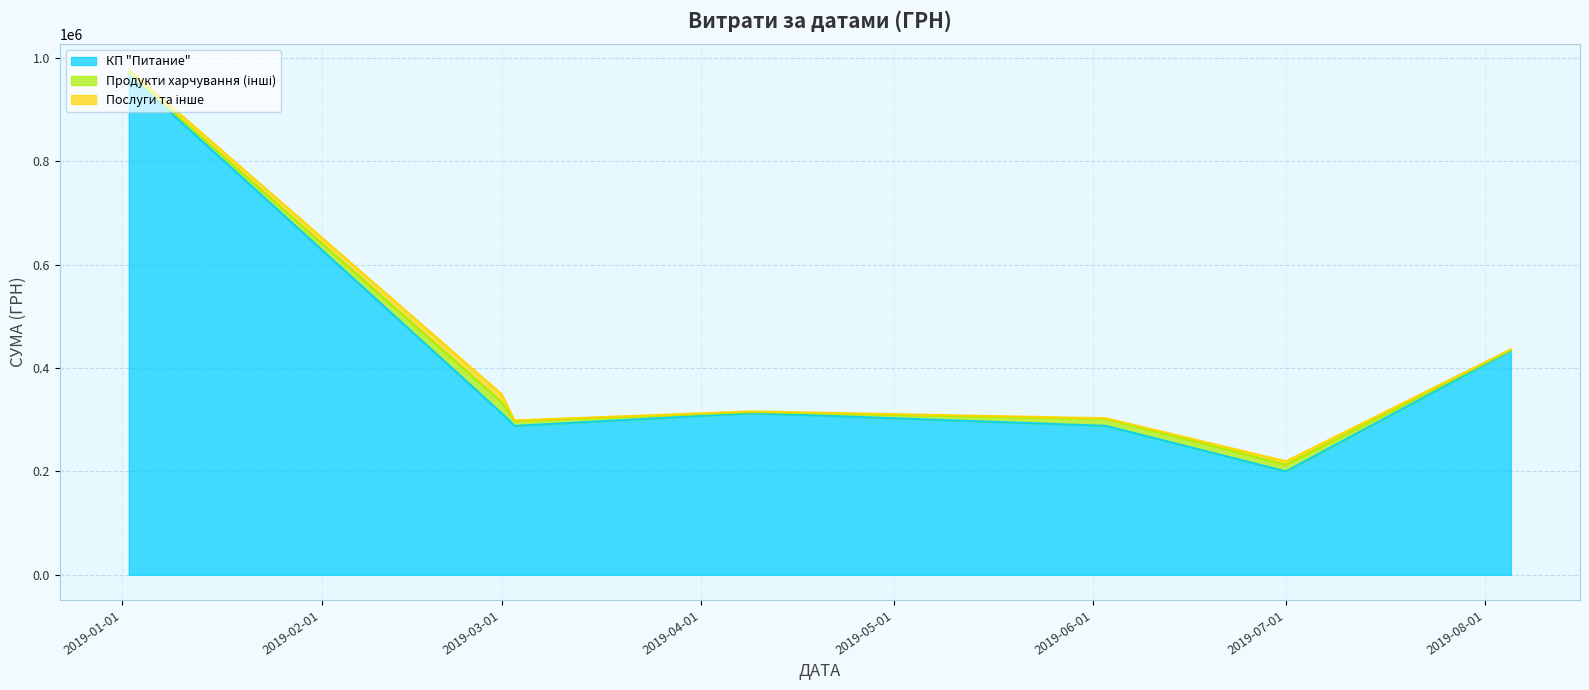

Is the value of Послуги та інше at 0 greater than the value of Продукти харчування (інші) at 5?

No